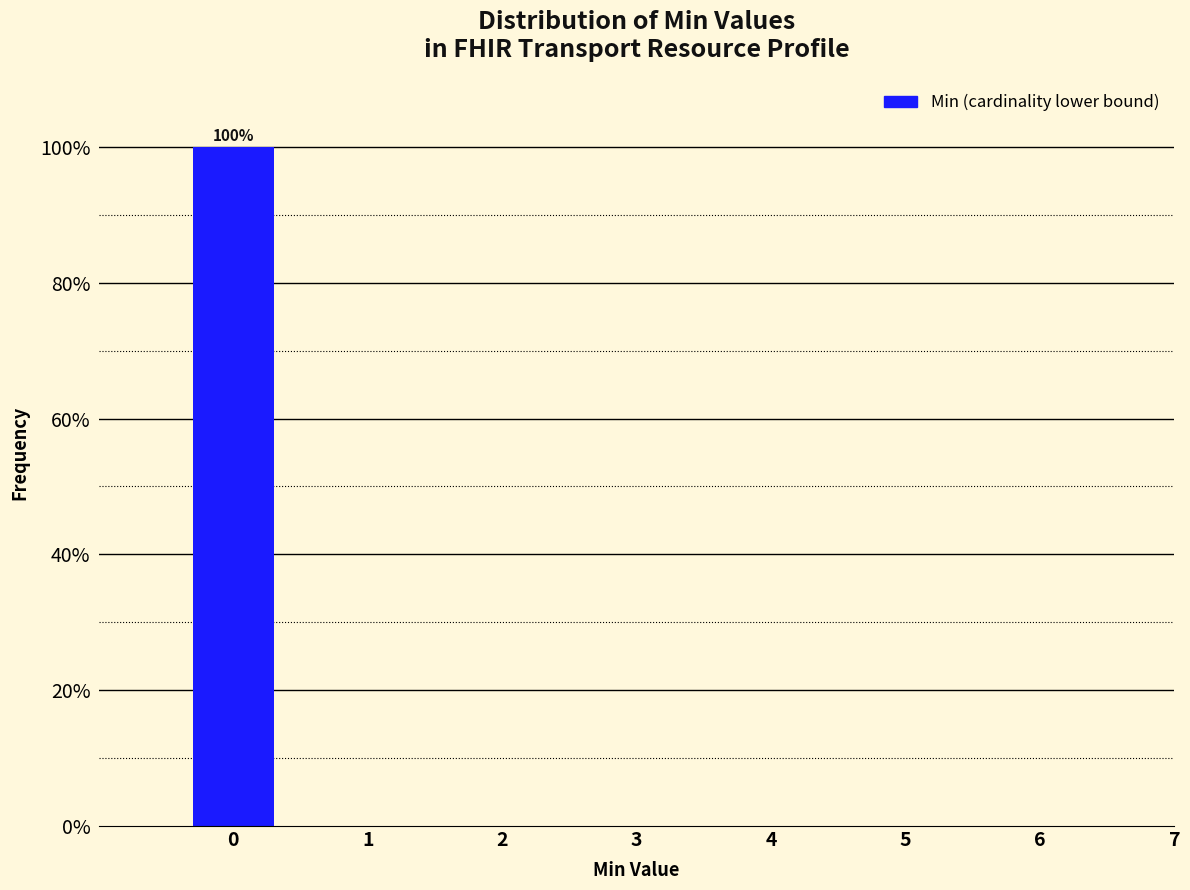

Reading right to left, what are all the values shown in this chart?

7=0	6=0	5=0	4=0	3=0	2=0	1=0	0=100